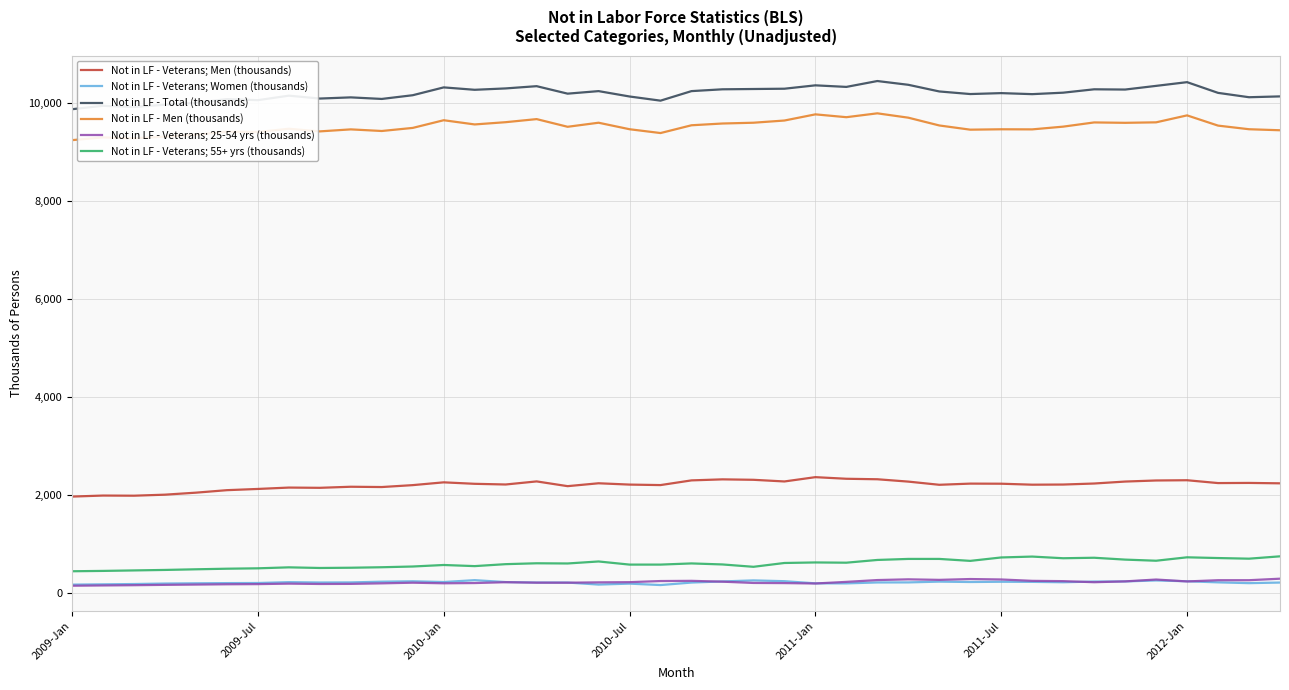

True or false: Not in LF - Veterans; Men (thousands) and Not in LF - Veterans; 55+ yrs (thousands) intersect in this chart.

False